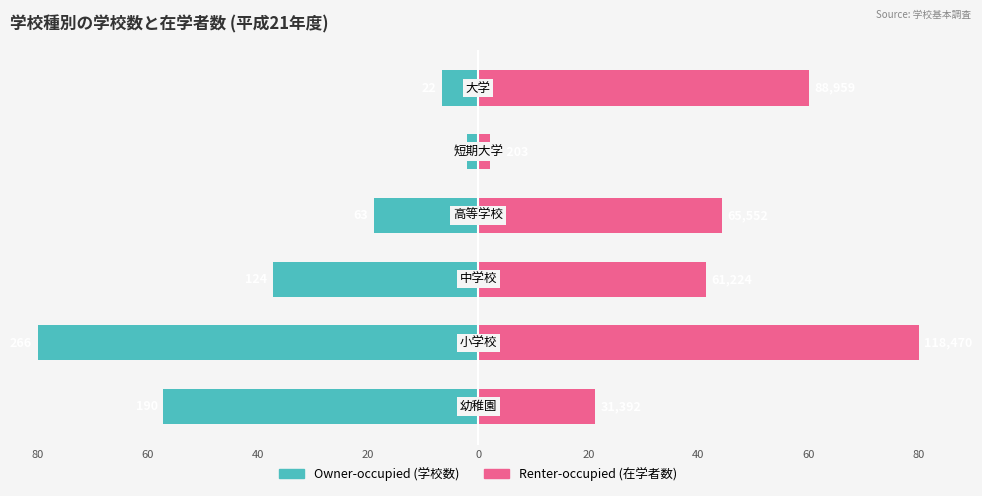

What is the difference between the highest and lowest values at 40?

78.6